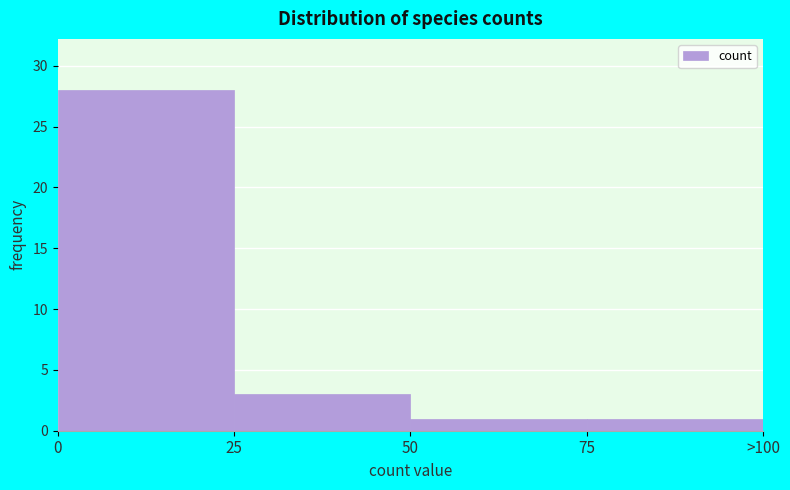

Reading left to right, what are all the values shown in this chart?

28	3	1	1